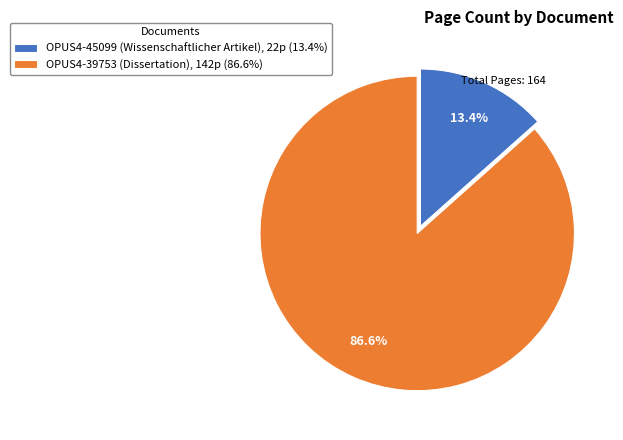

Which slice is the largest?

OPUS4-39753 (Dissertation)